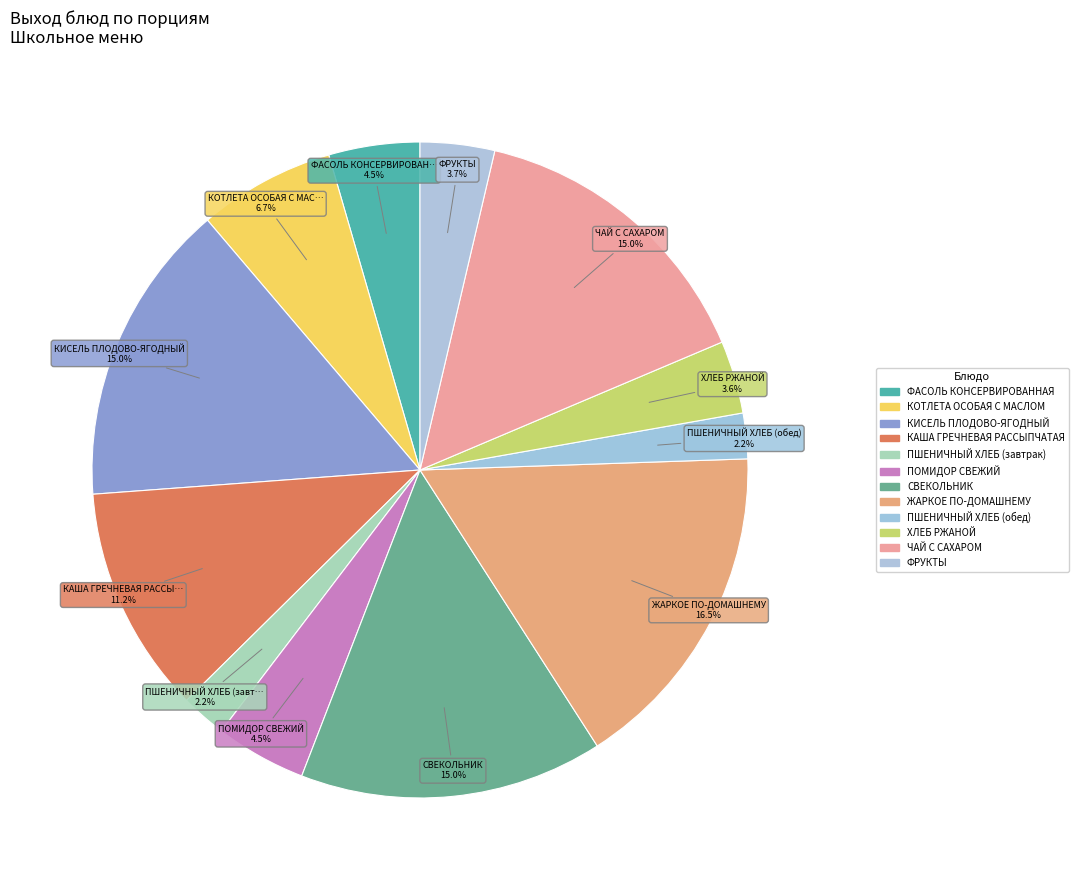

How many segments does this pie chart have?

12